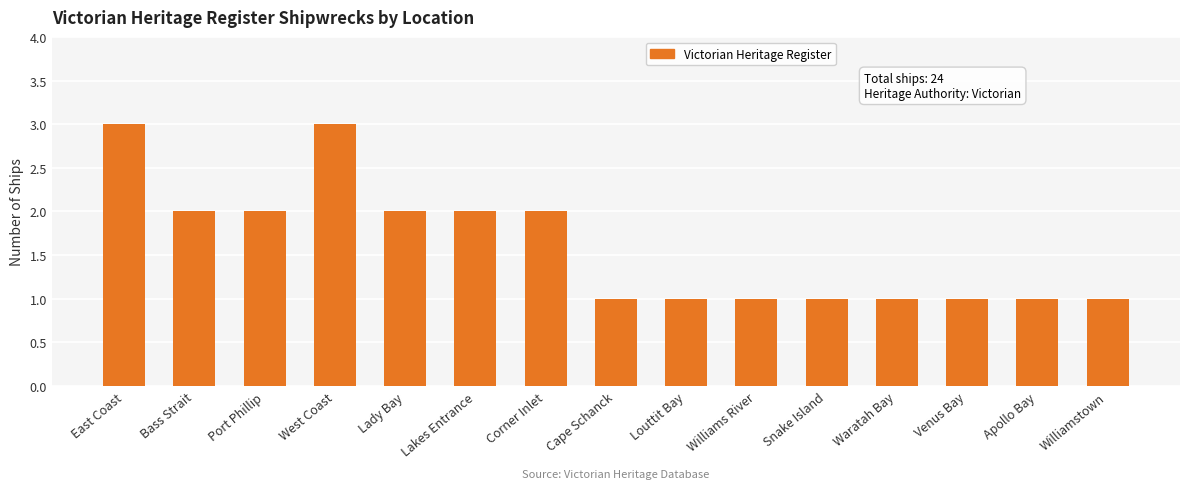

What is the maximum value shown in the chart?

3